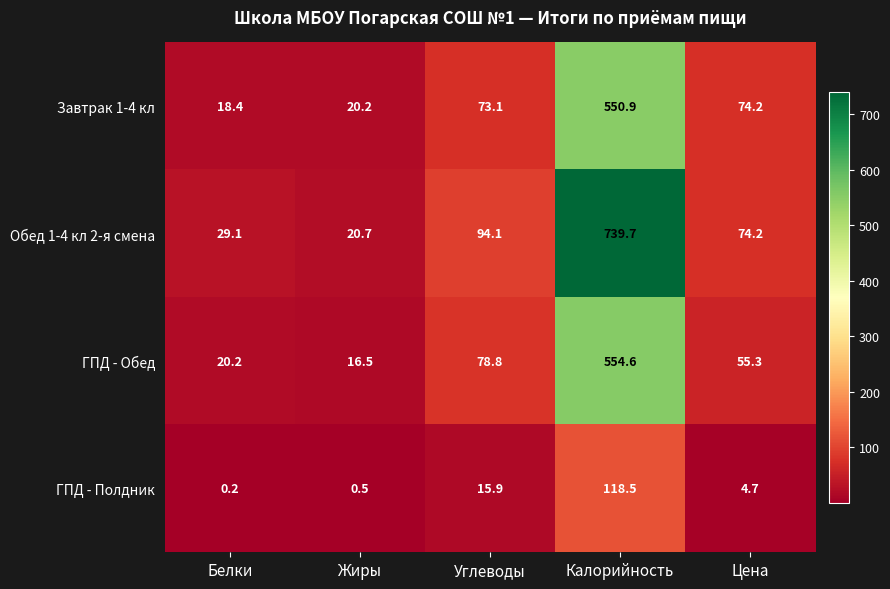

At which category is the sum across all series the highest?

Калорийность